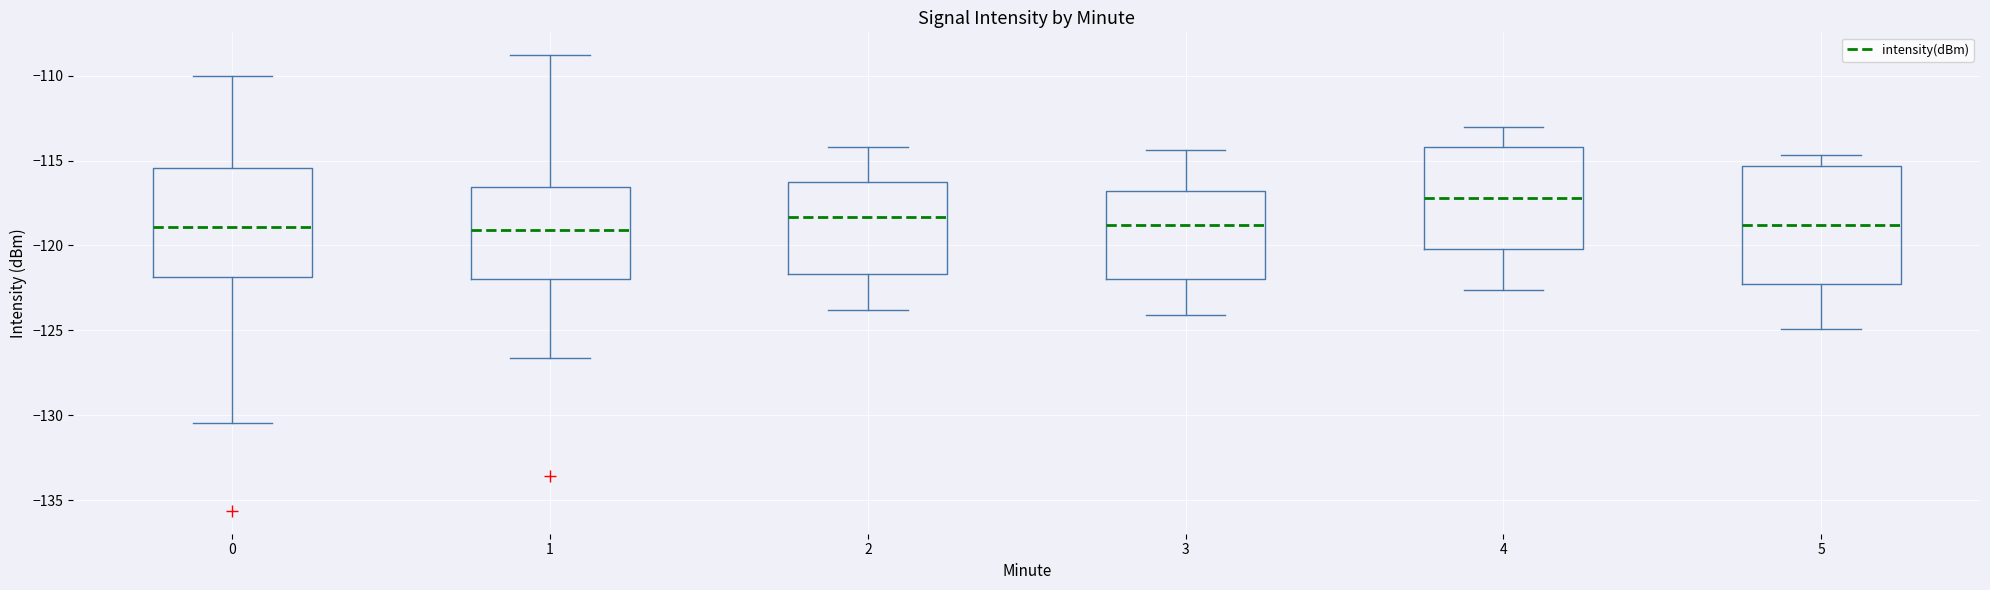

Comparing the boxes themselves (not the whiskers), which one is the tallest?

5